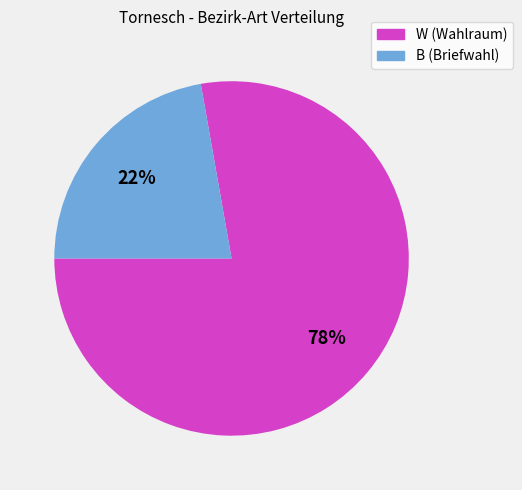

Approximately how many times larger is the value at B (Briefwahl) compared to W (Wahlraum)?

0.3